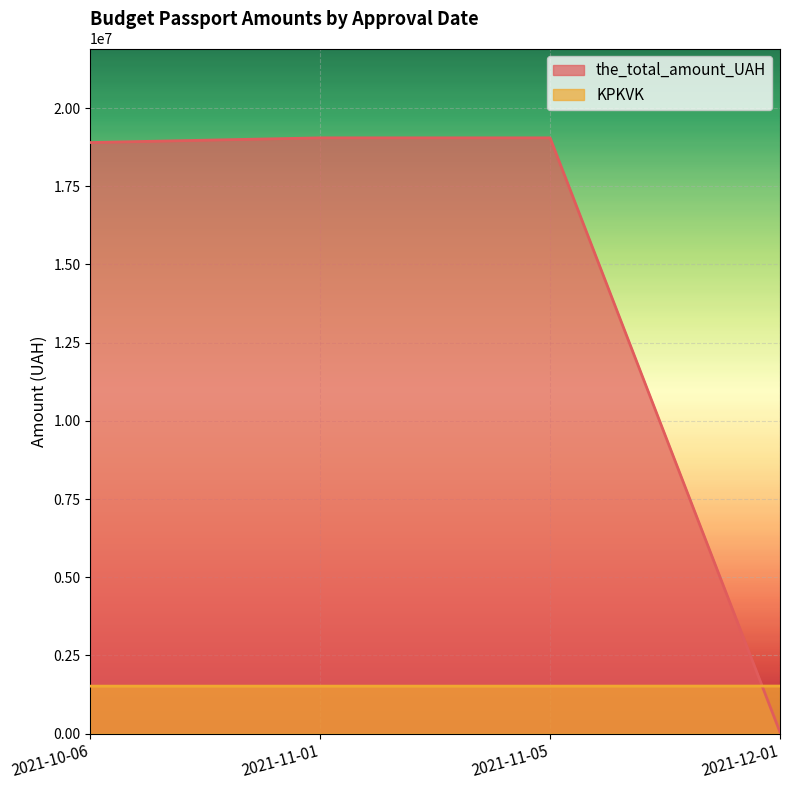

The value of KPKVK at 2021-11-01 is 1516030. True or false?

True